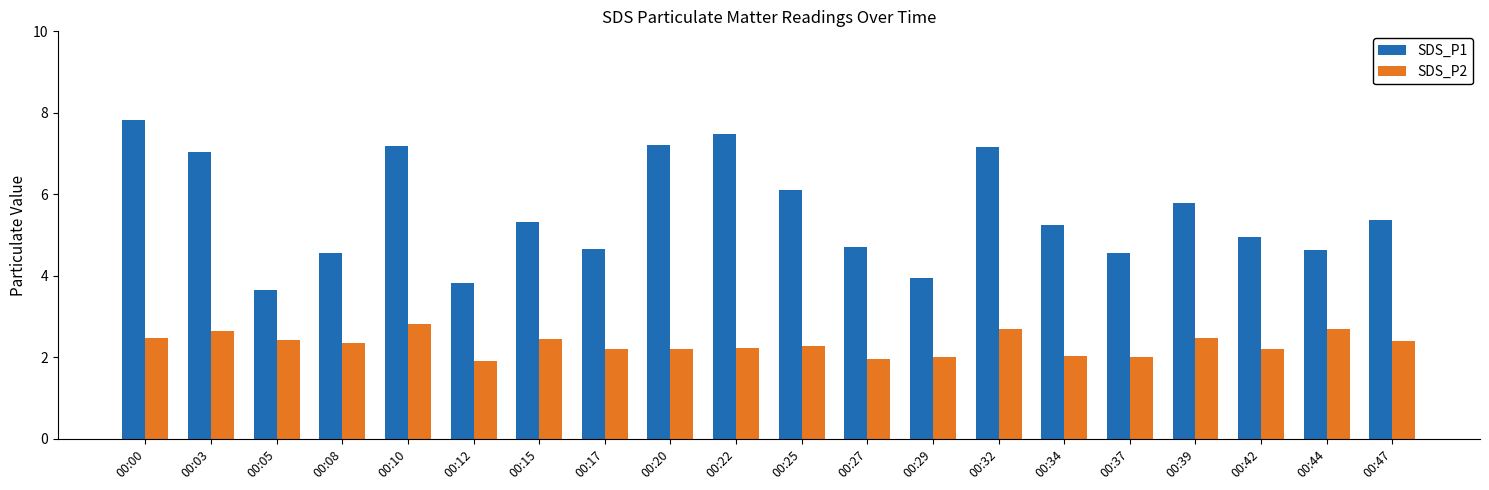

The SDS_P1 series shows 4.6 at 00:44. True or false?

True